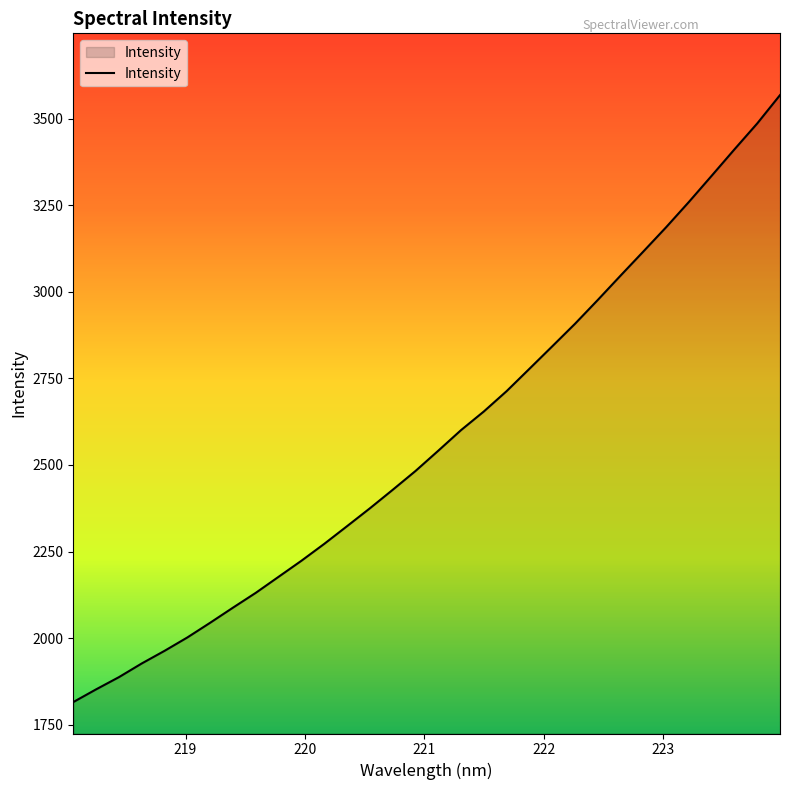

What is the minimum value shown in the chart?

1815.1